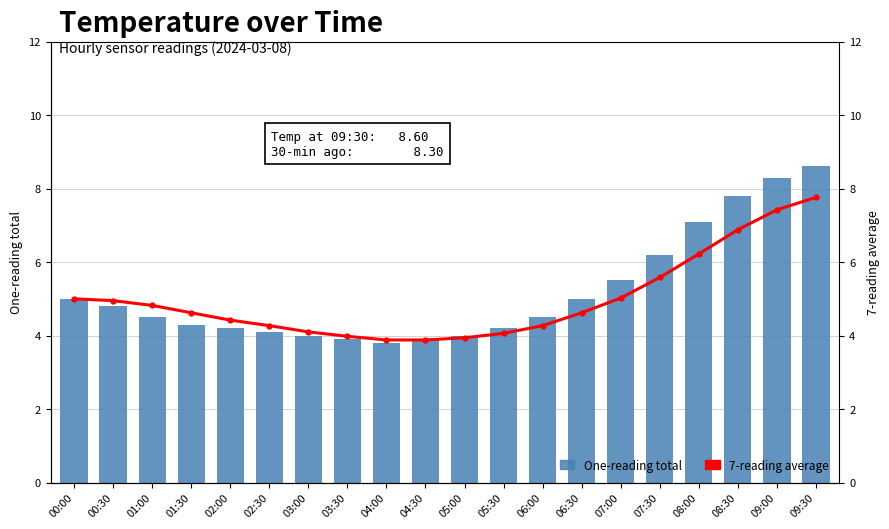

What is the label of the 2nd bar from the right?

09:00